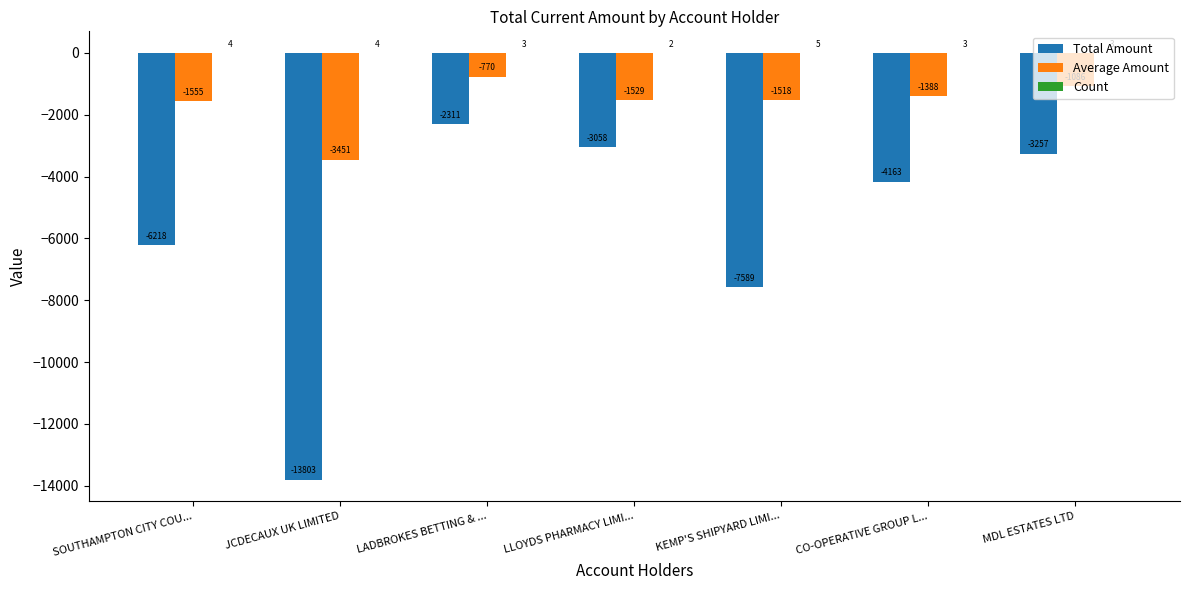

Are the bars grouped side by side (vs. stacked)?

Yes